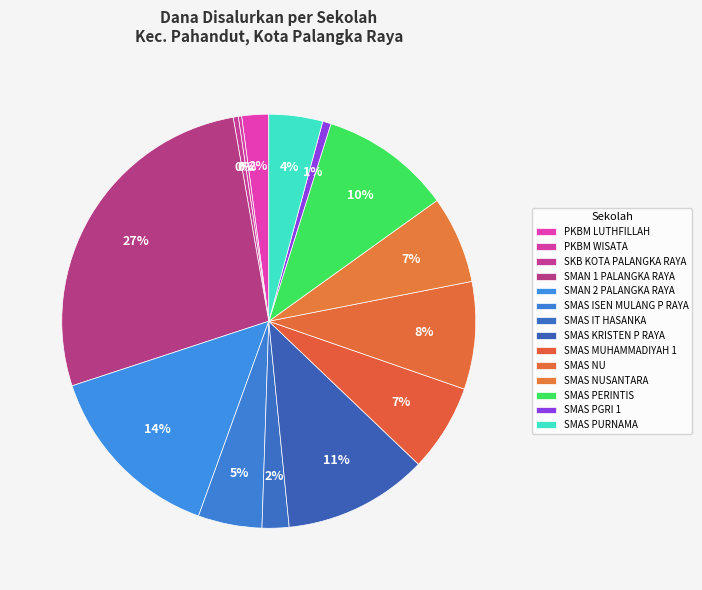

True or false: PKBM WISATA accounts for 1% of the total.

False